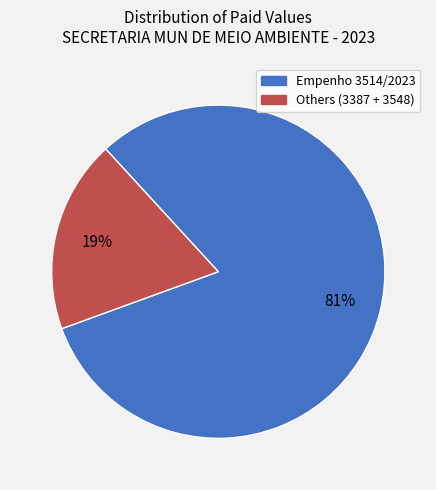

The Empenho 3514/2023 slice represents 81% of the pie. True or false?

True